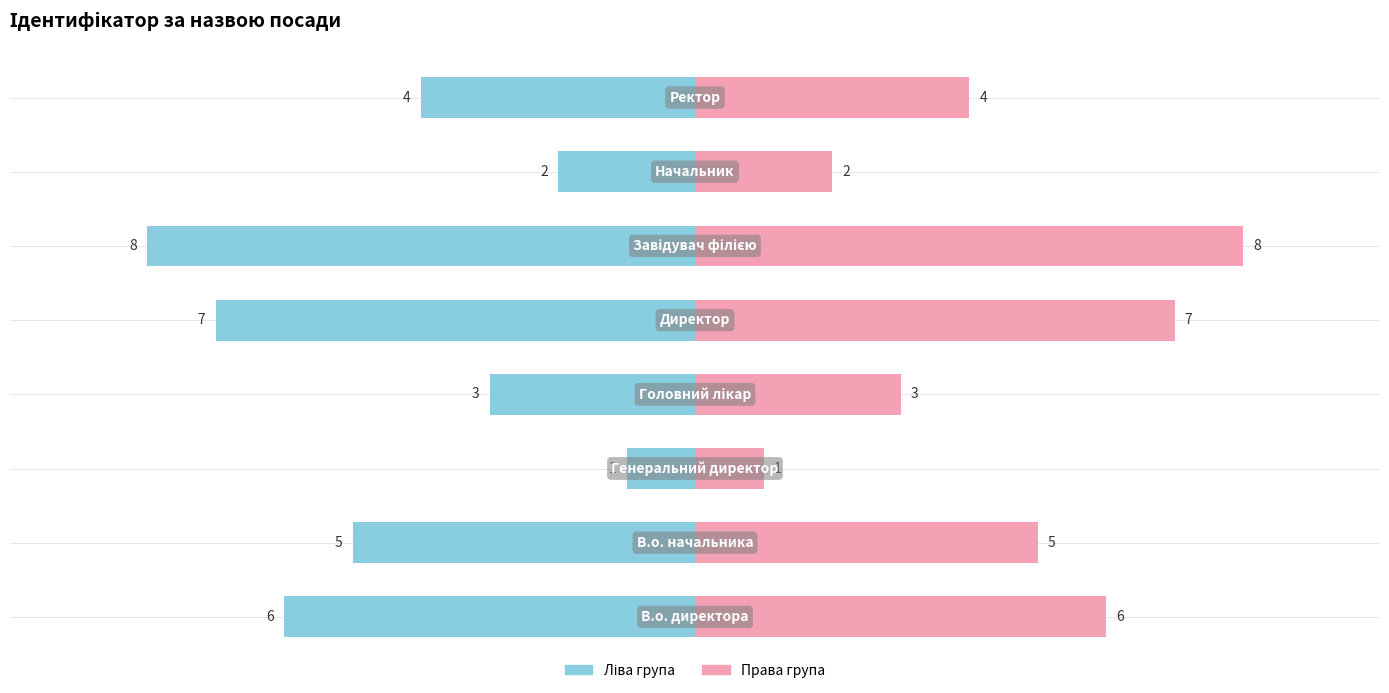

What is the smallest value displayed?

1